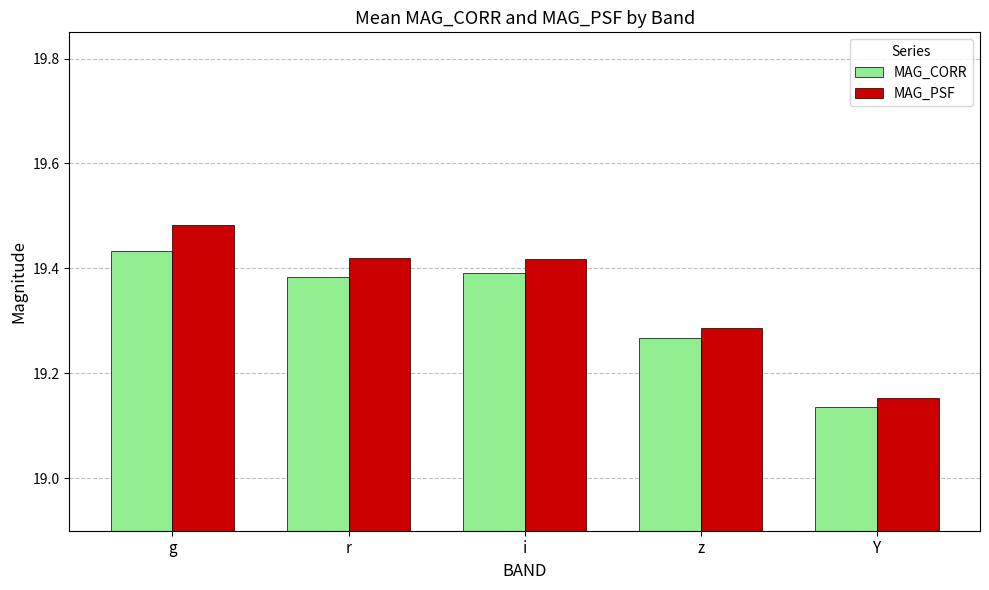

Rank the series by their maximum value, from lowest to highest.

MAG_CORR, MAG_PSF